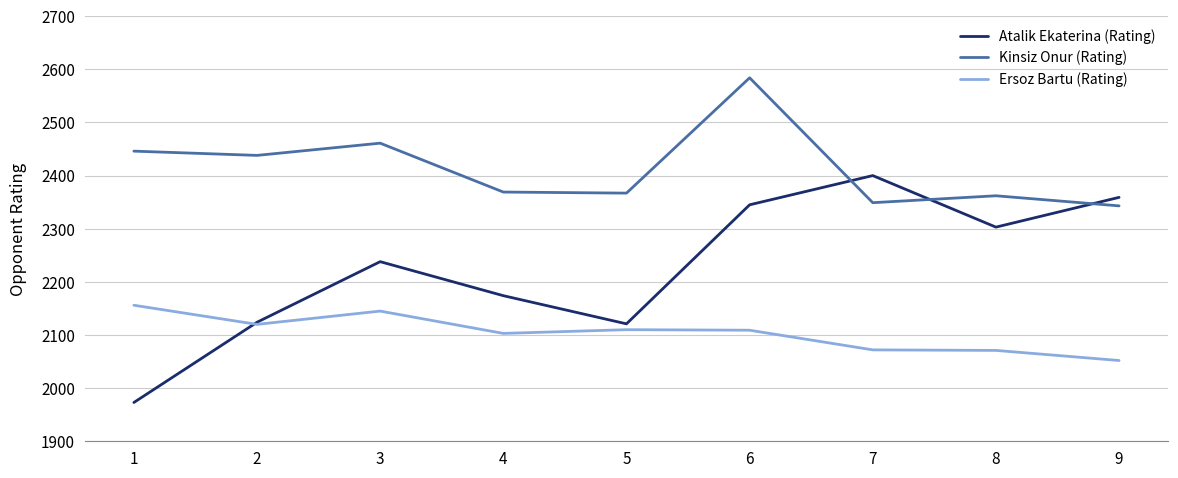

How many values in the Kinsiz Onur (Rating) series are below 2369?

4